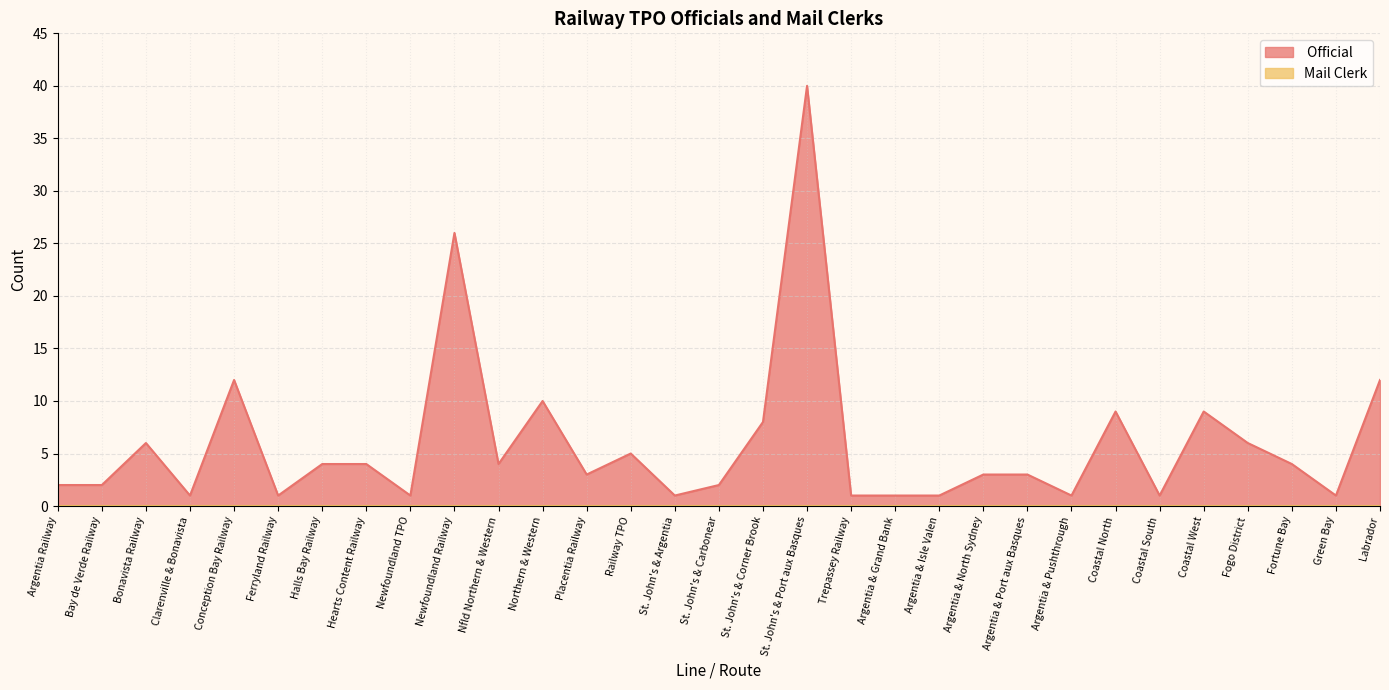

Rank the categories by value from highest to lowest.

St. John's & Port aux Basques, Newfoundland Railway, Conception Bay Railway, Labrador, Northern & Western, Coastal North, Coastal West, St. John's & Corner Brook, Bonavista Railway, Fogo District, Railway TPO, Halls Bay Railway, Hearts Content Railway, Nfld Northern & Western, Fortune Bay, Placentia Railway, Argentia & North Sydney, Argentia & Port aux Basques, Argentia Railway, Bay de Verde Railway, St. John's & Carbonear, Clarenville & Bonavista, Ferryland Railway, Newfoundland TPO, St. John's & Argentia, Trepassey Railway, Argentia & Grand Bank, Argentia & Isle Valen, Argentia & Pushthrough, Coastal South, Green Bay